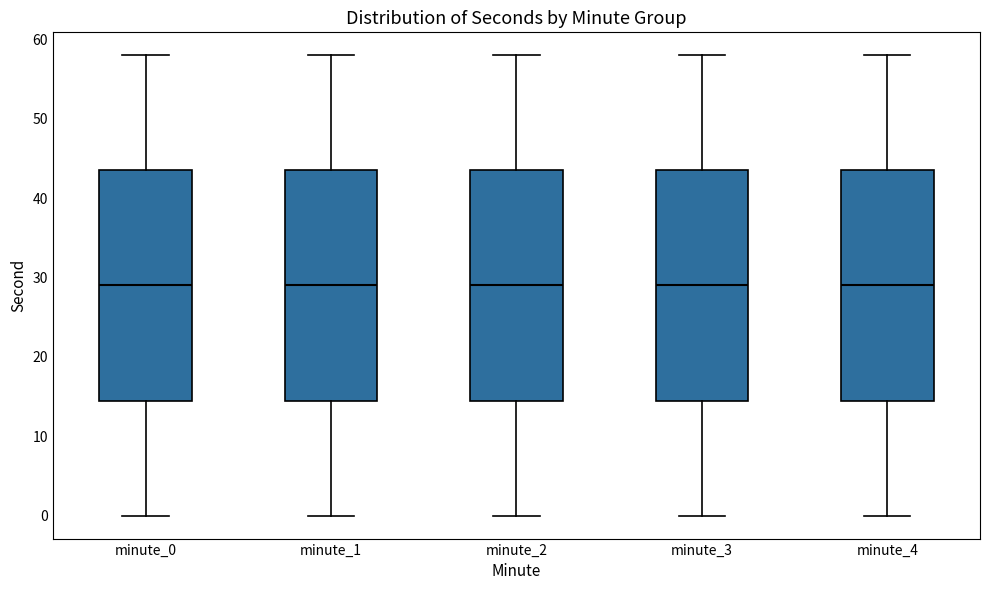

Reading left to right, read every box against the y-axis: the position of its median line, the range the box covers, and the ends of its whiskers. The values are not printed on the chart, so give them approximately, as read against the axis.

minute_0: median 29, box 15 to 44, whiskers 0 to 58
minute_1: median 29, box 15 to 44, whiskers 0 to 58
minute_2: median 29, box 15 to 44, whiskers 0 to 58
minute_3: median 29, box 15 to 44, whiskers 0 to 58
minute_4: median 29, box 15 to 44, whiskers 0 to 58